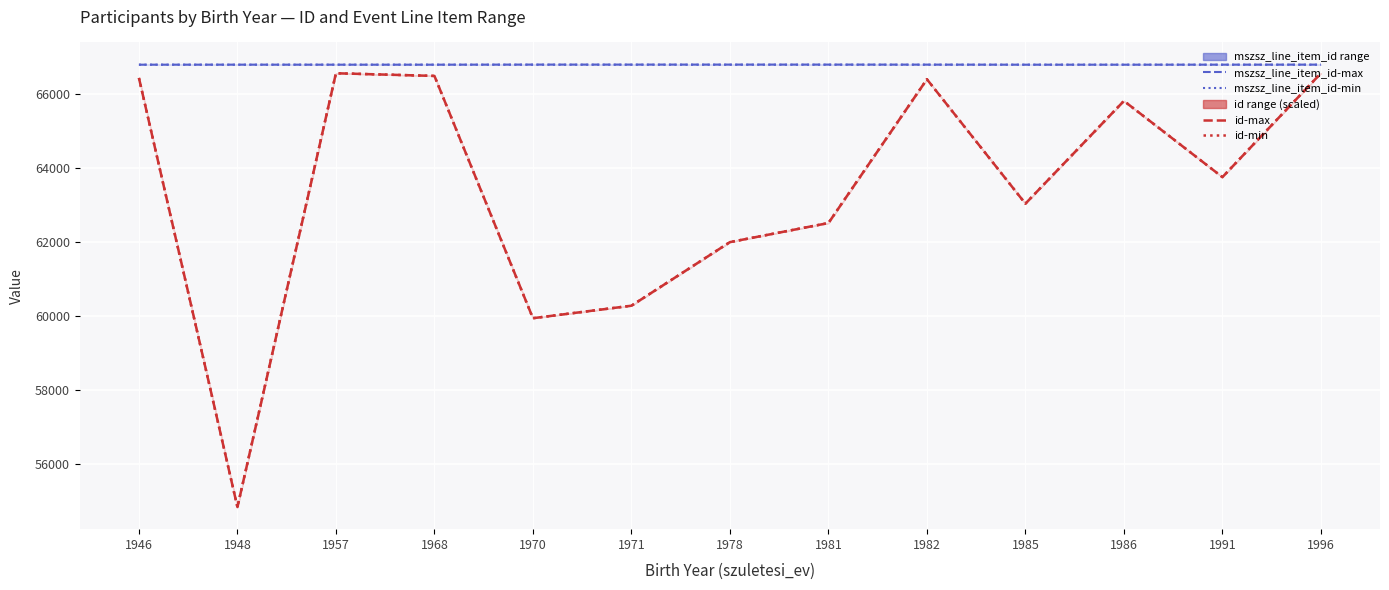

What is the lowest value of the mszsz_line_item_id-min series?

66798